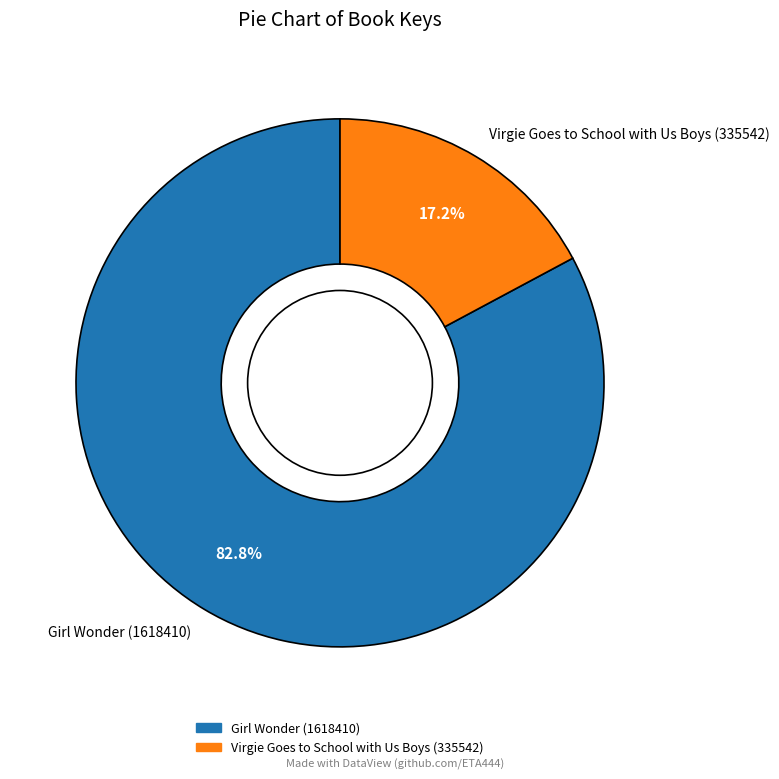

Count the number of slices in the pie.

2